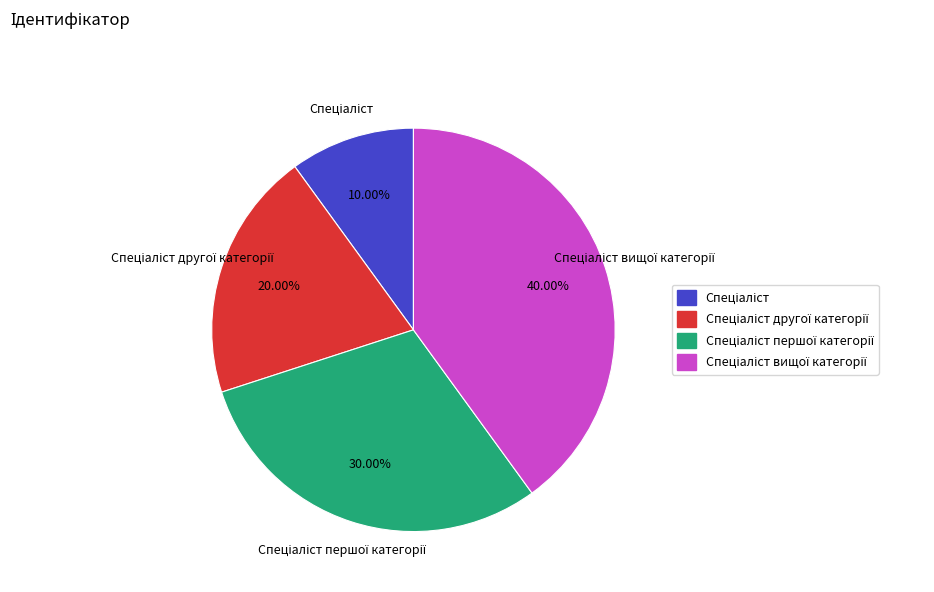

Does any single category account for the majority?

No